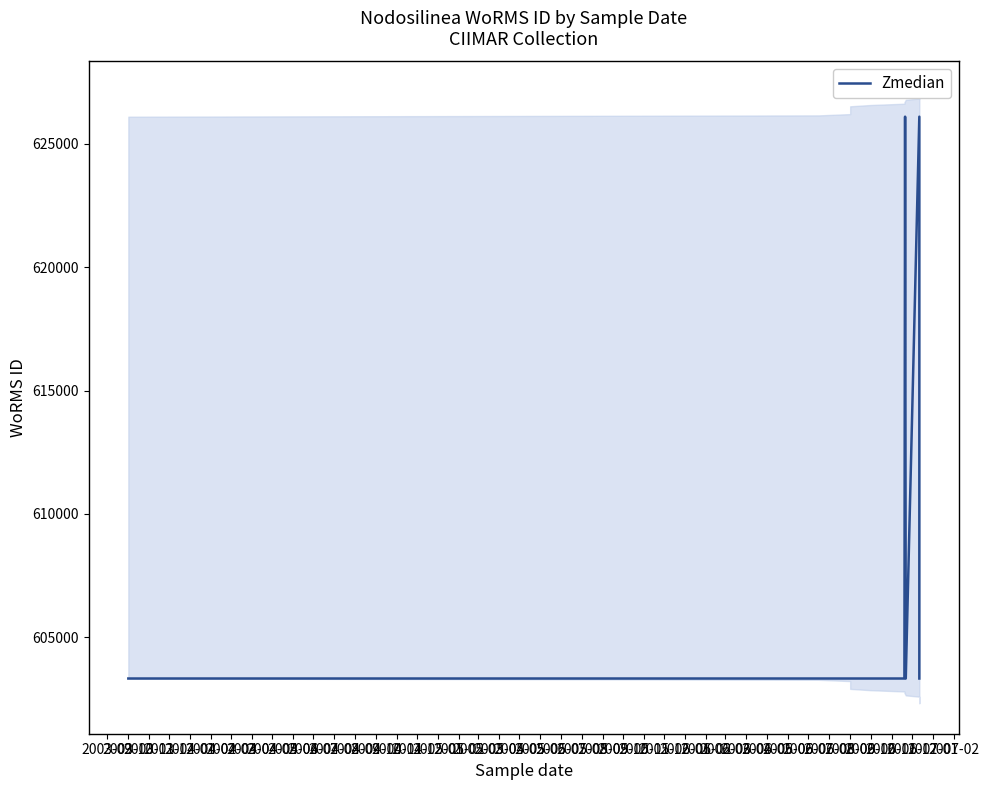

What is the difference between the maximum and second lowest values?

22784